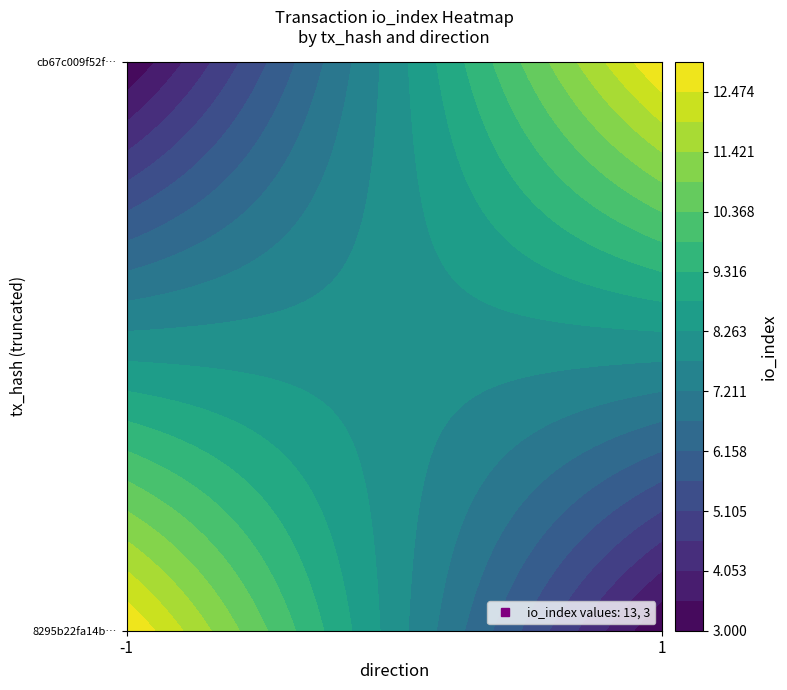

Between direction and io_index, which is larger?

io_index